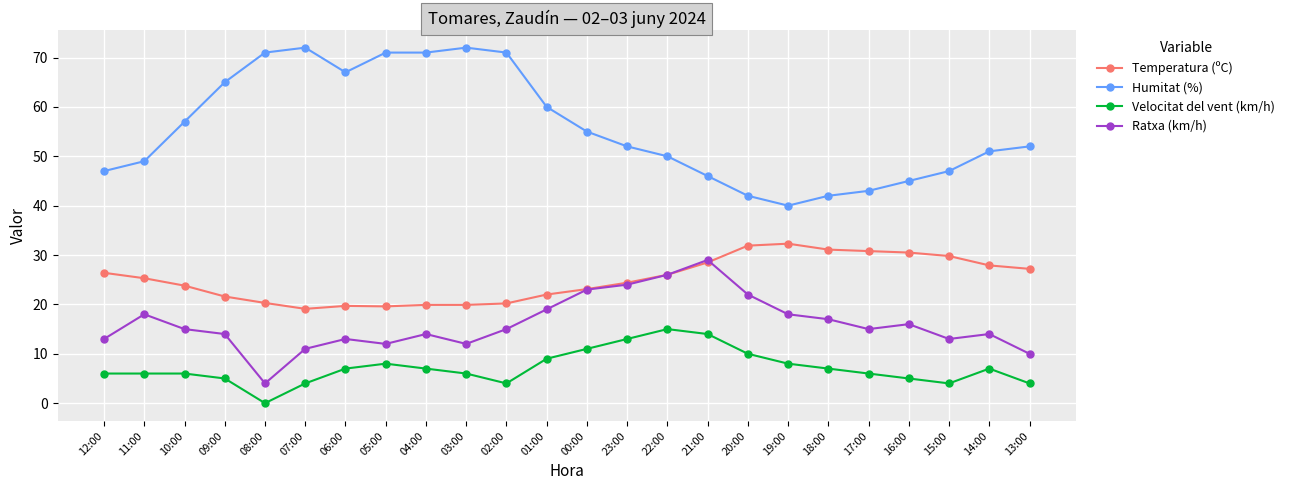

True or false: Temperatura (ºC) has a value of 19.7 at 06:00.

True